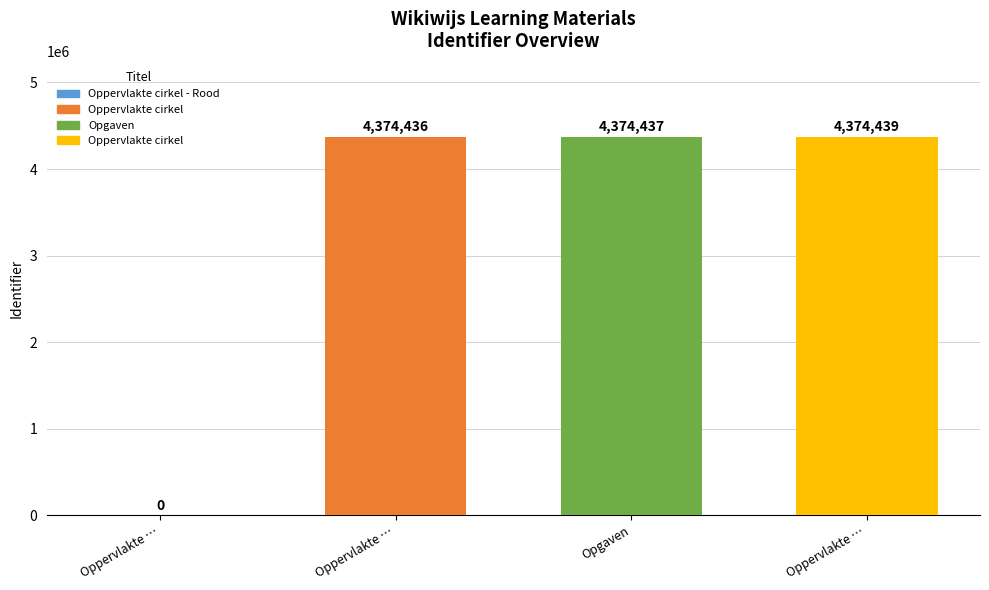

Are the bars grouped side by side (vs. stacked)?

No